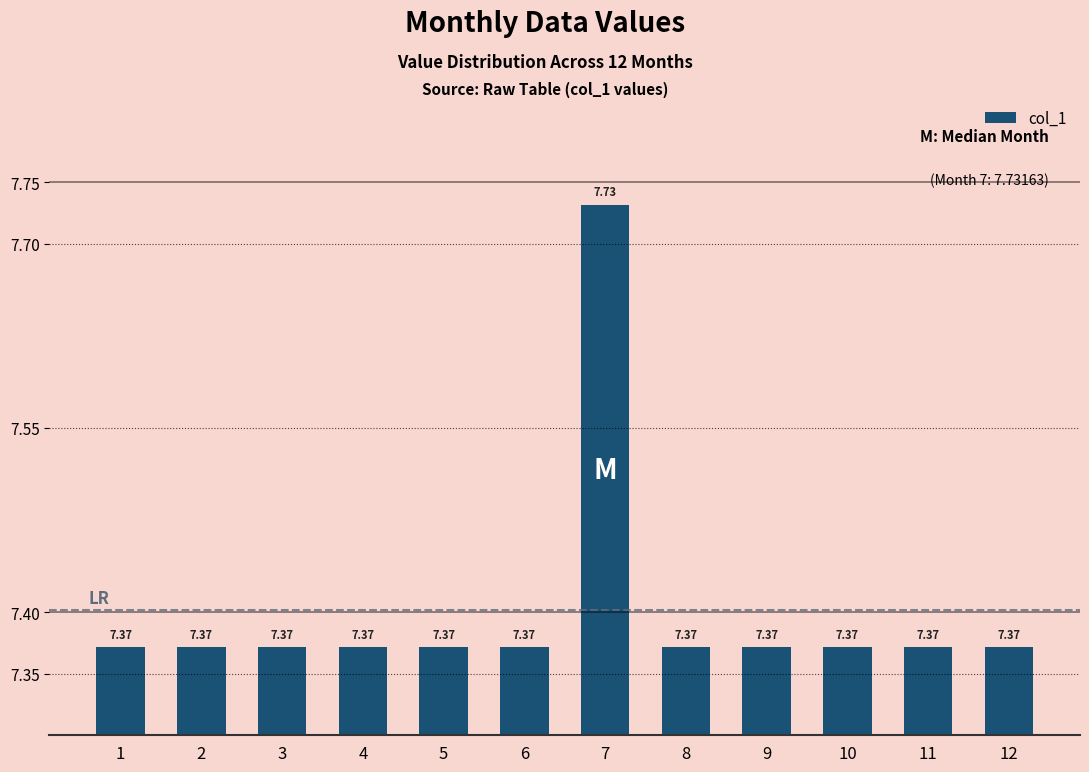

At which category does the chart reach its peak across all series?

7